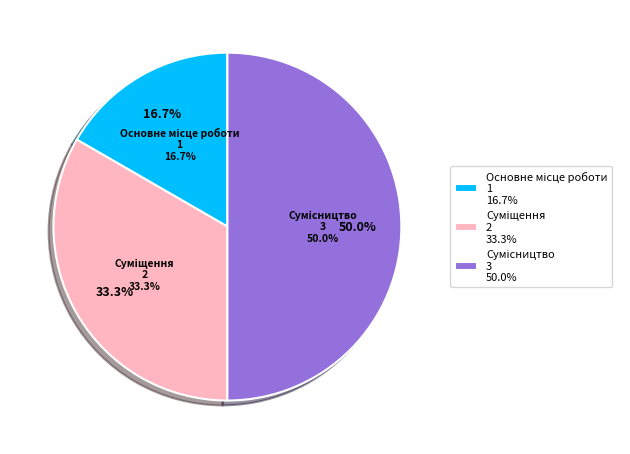

What percentage is NOT represented by Сумісництво?

50.0%